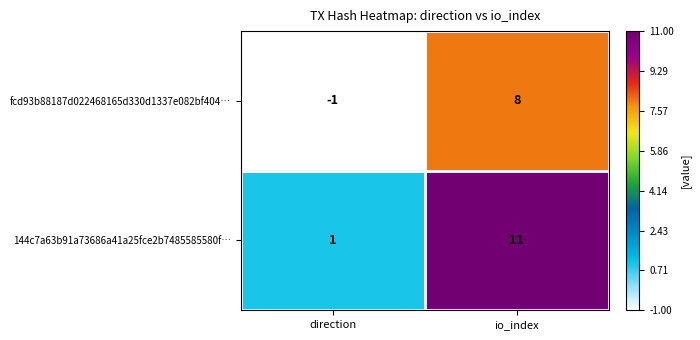

Which label corresponds to the largest value in the chart?

io_index